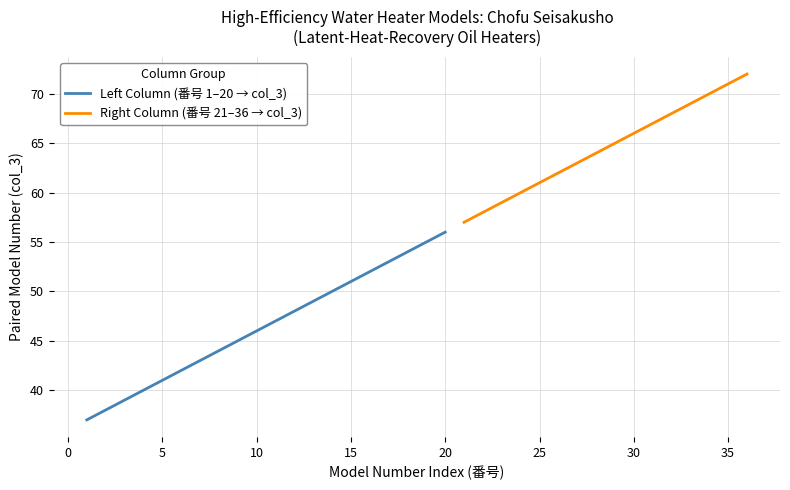

Approximately how many times larger is the value at 3 compared to 20?

0.7